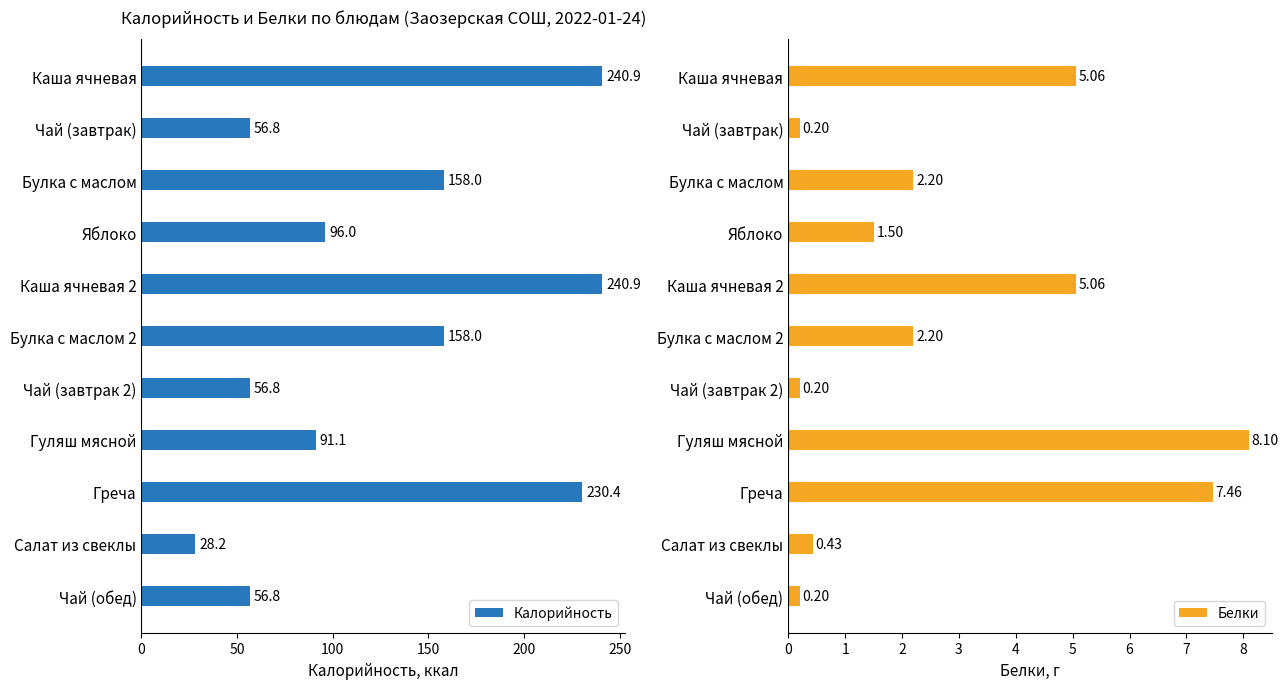

What is the sum of the Калорийность values at Чай (завтрак) and Чай (обед)?

113.6